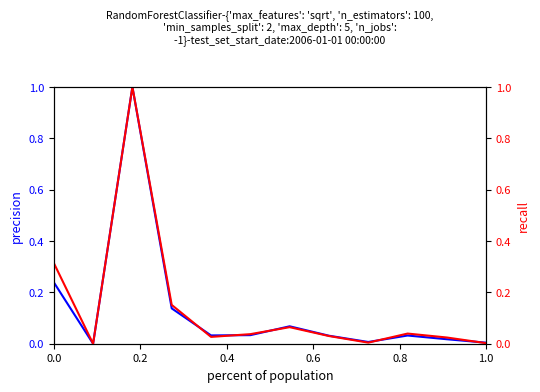

Is it true that Taxable Earnings equals 0.5 at 0.4?

False